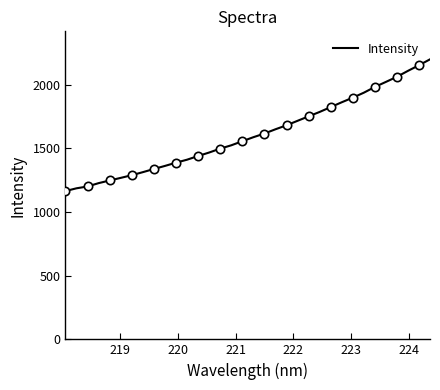

Does the chart have visible grid lines?

No